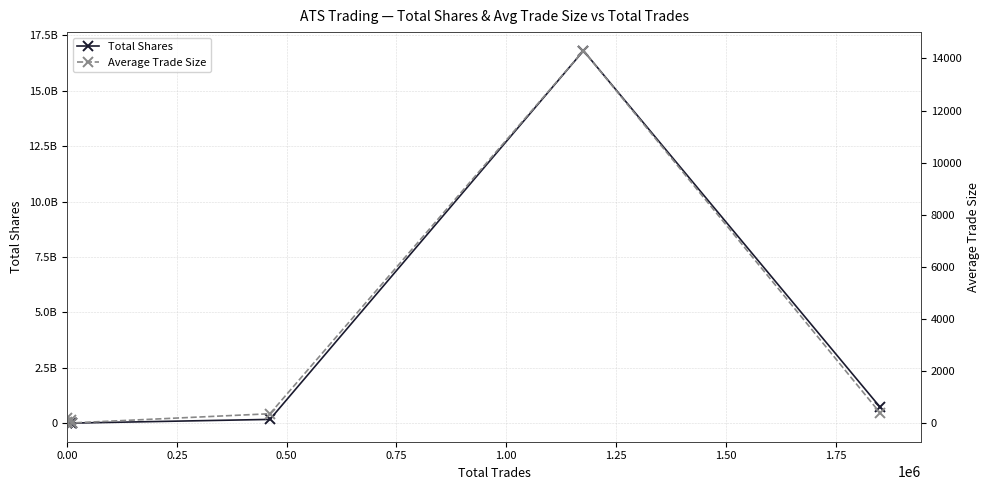

What is the value of the Total Shares point at the 8th from the left?

708242049.0